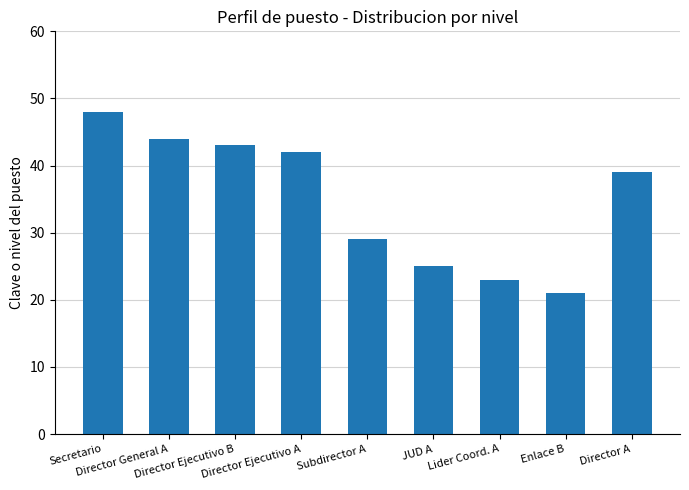

What is the average value?

35